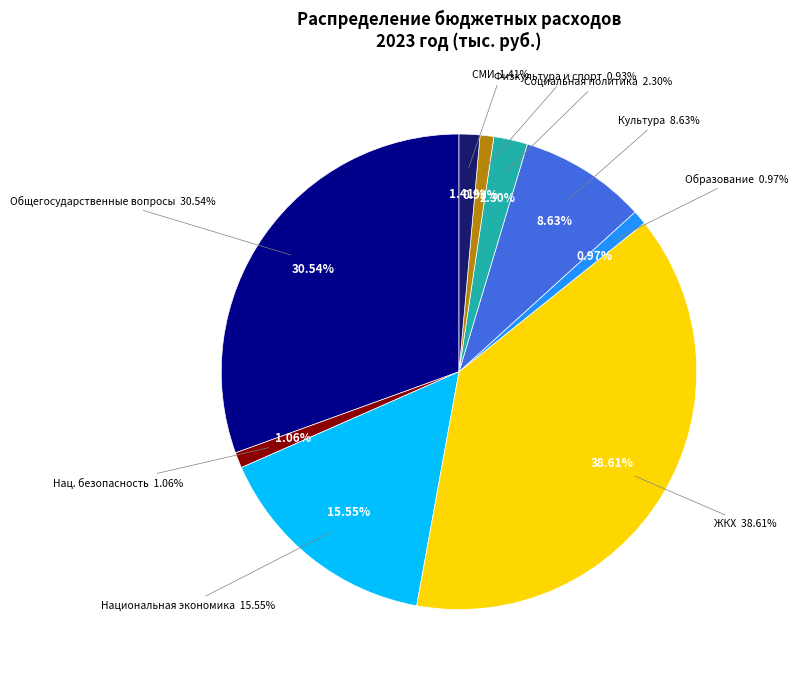

True or false: ЖИЛИЩНО-КОММУНАЛЬНОЕ ХОЗЯЙСТВО accounts for 28% of the total.

False